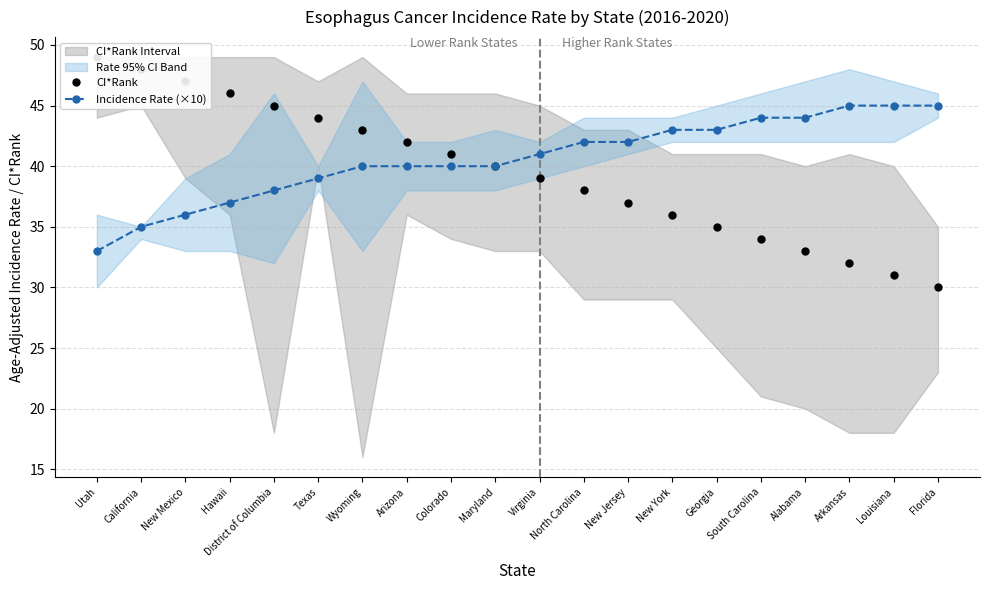

Rank the categories by CI*Rank value from lowest to highest.

Florida, Louisiana, Arkansas, Alabama, South Carolina, Georgia, New York, New Jersey, North Carolina, Virginia, Maryland, Colorado, Arizona, Wyoming, Texas, District of Columbia, Hawaii, New Mexico, California, Utah